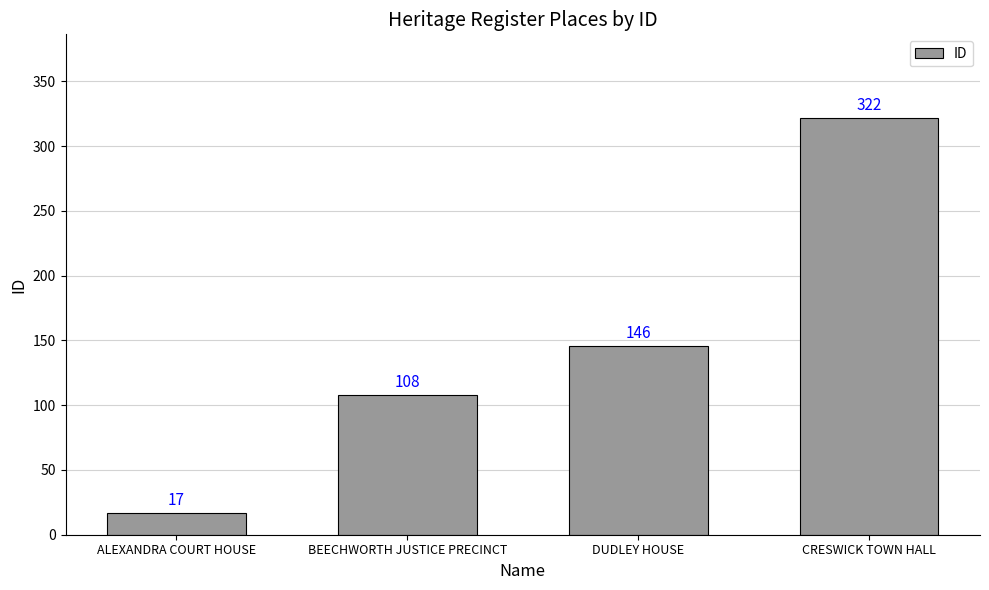

What is the value of the 1st bar from the left?

17